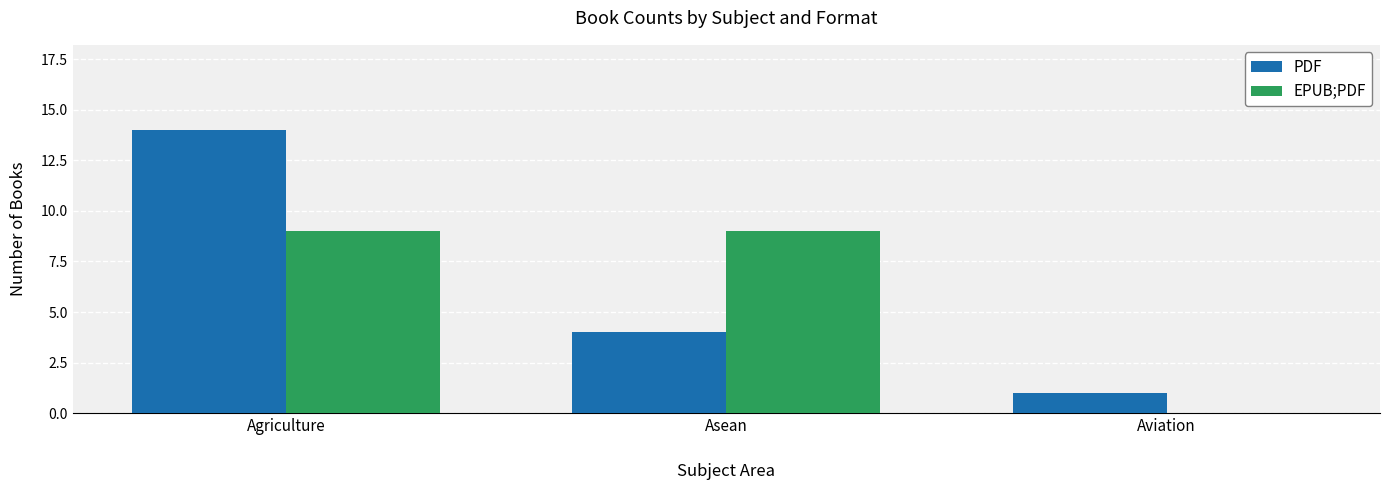

The value of EPUB;PDF at Asean is 9. True or false?

True